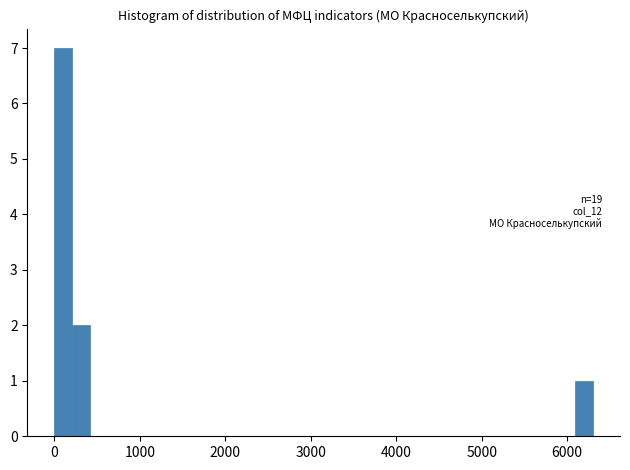

Around what value on the x-axis is the tallest bar? Give the approximate position of its centre, as read against the axis.

100